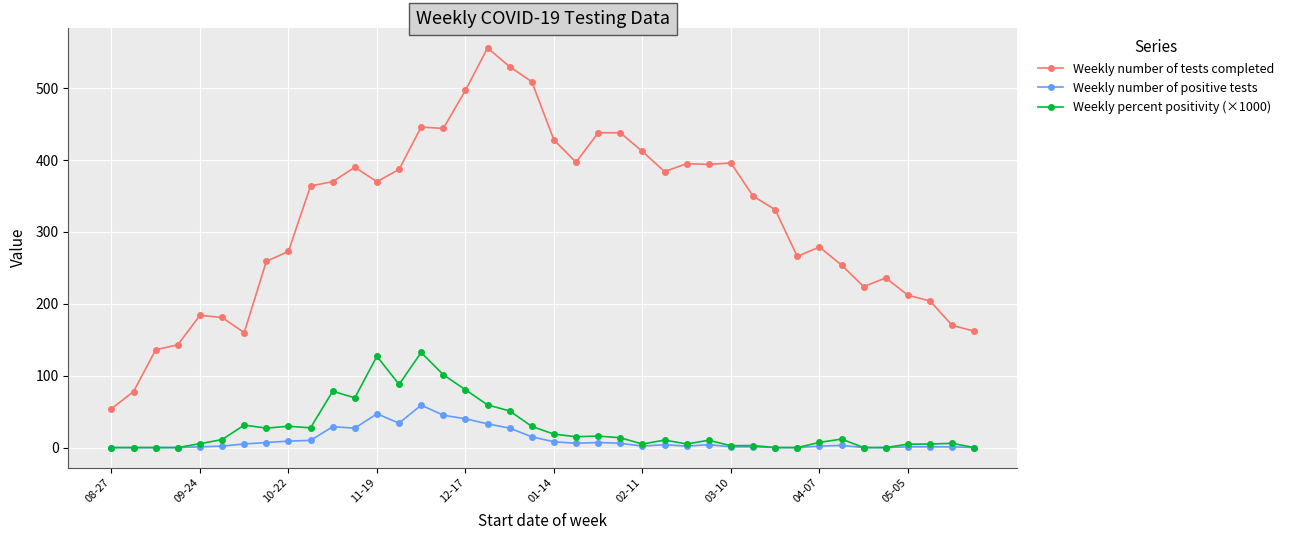

List the series in order of their peak value, lowest first.

Weekly number of positive tests, Weekly percent positivity (×1000), Weekly number of tests completed